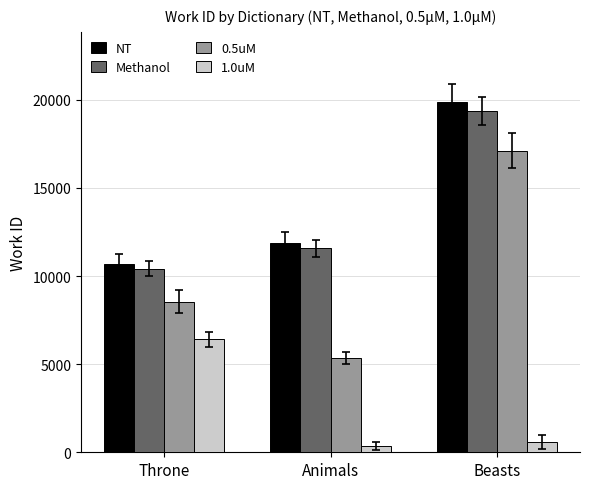

Which series has the largest total across all categories?

NT